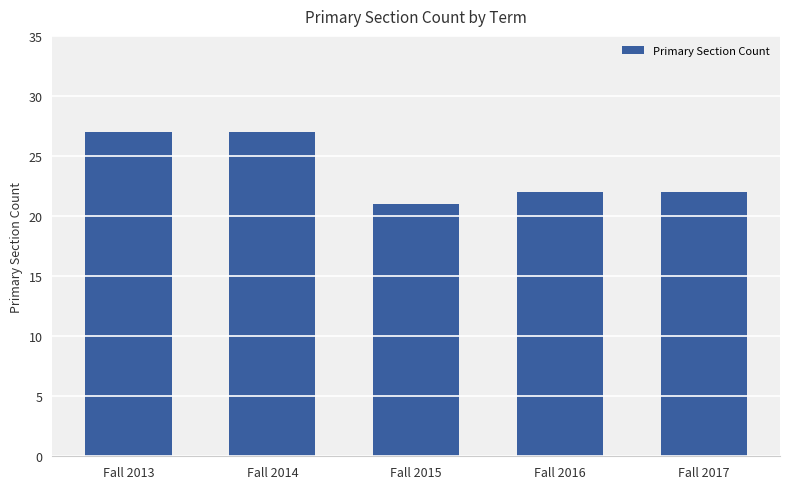

The chart shows a value of 27 at Fall 2013. True or false?

True